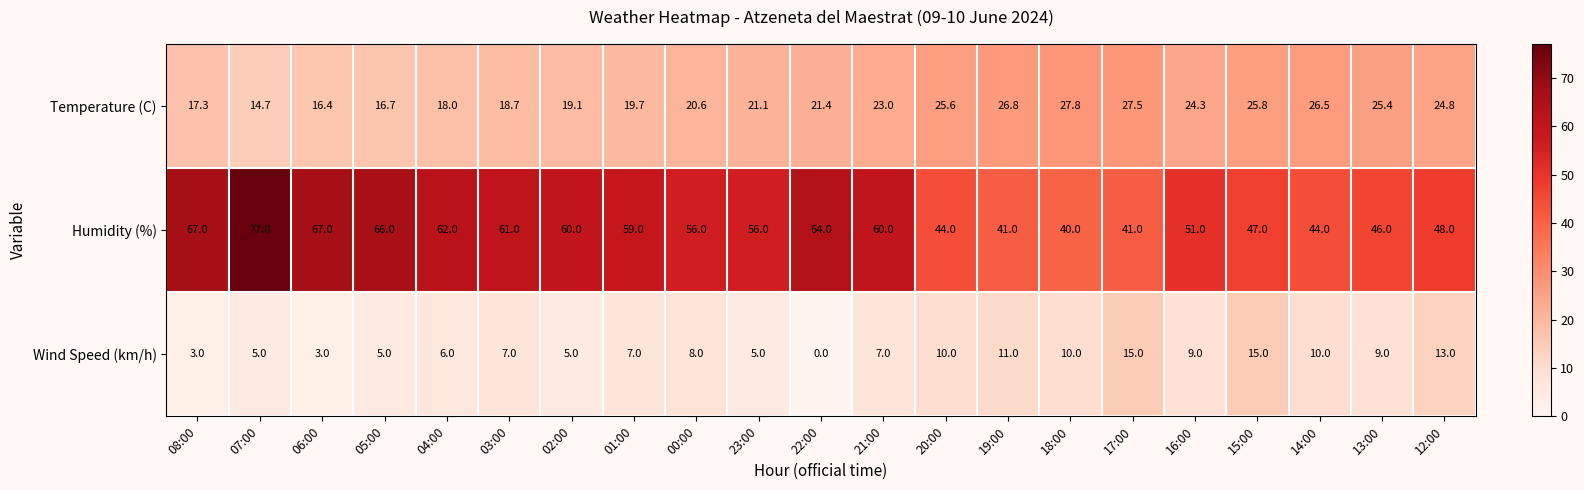

Rank the series by their average value, from lowest to highest.

Wind Speed (km/h), Temperature (C), Humidity (%)